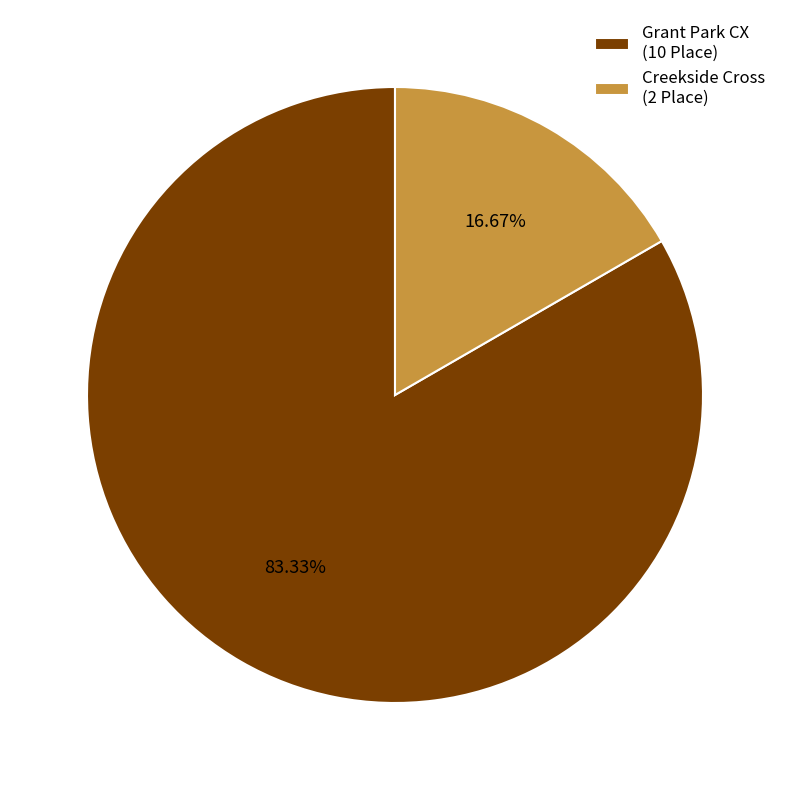

What is the smallest slice in the pie chart?

Creekside Cross